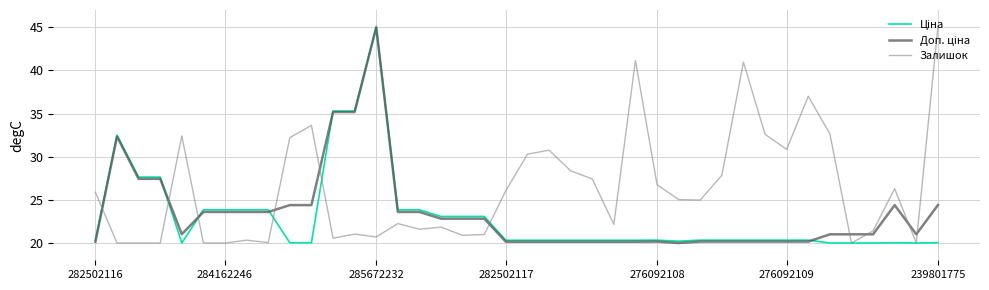

What is the smallest value displayed?

20.0